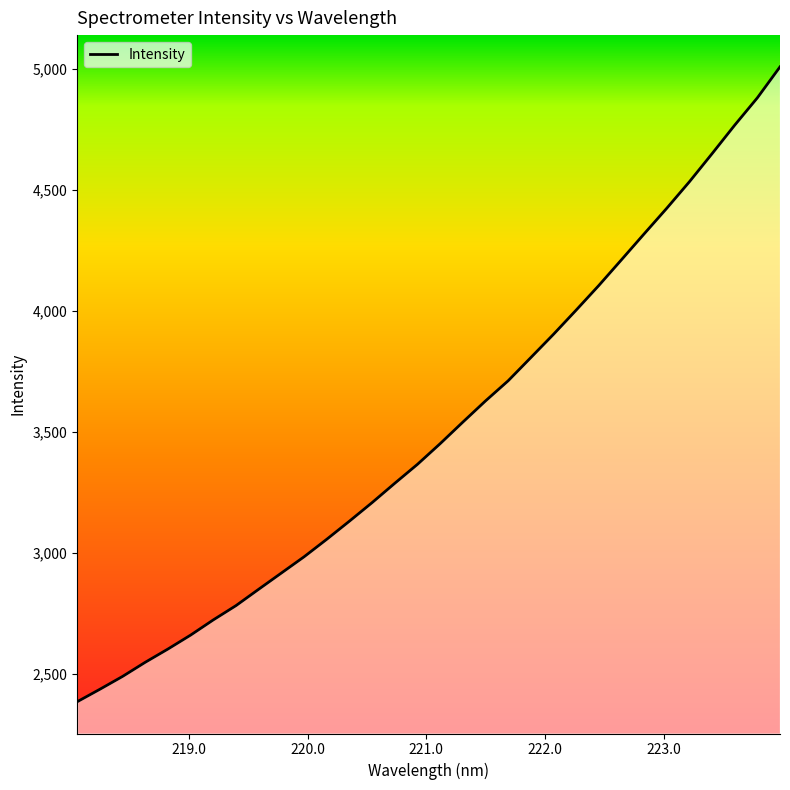

How many lines are shown in the chart?

1